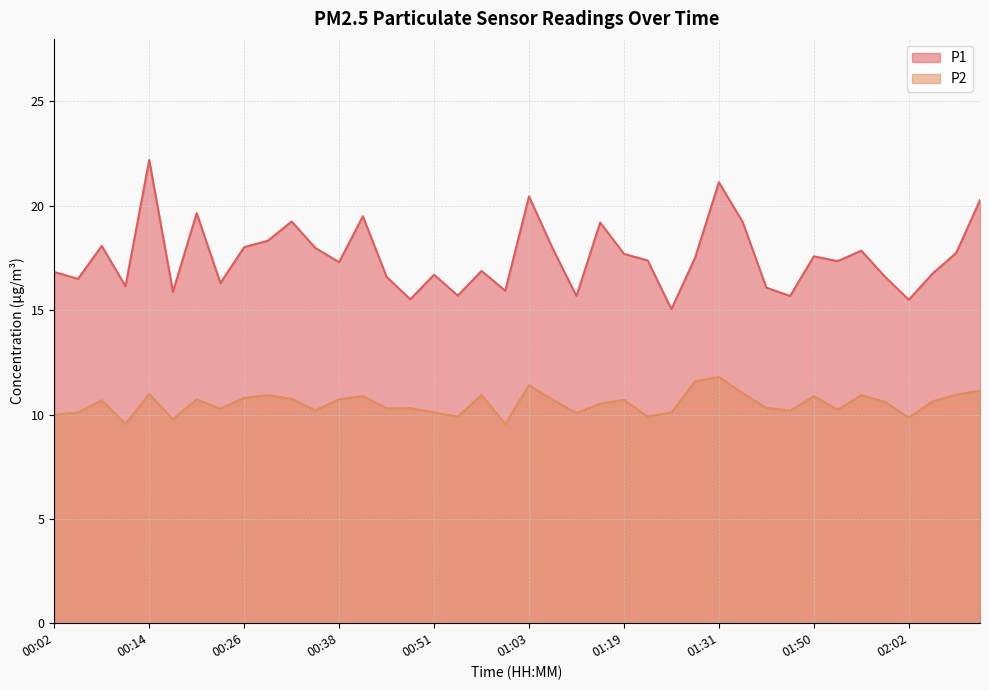

What position from the left is 02:05?

38